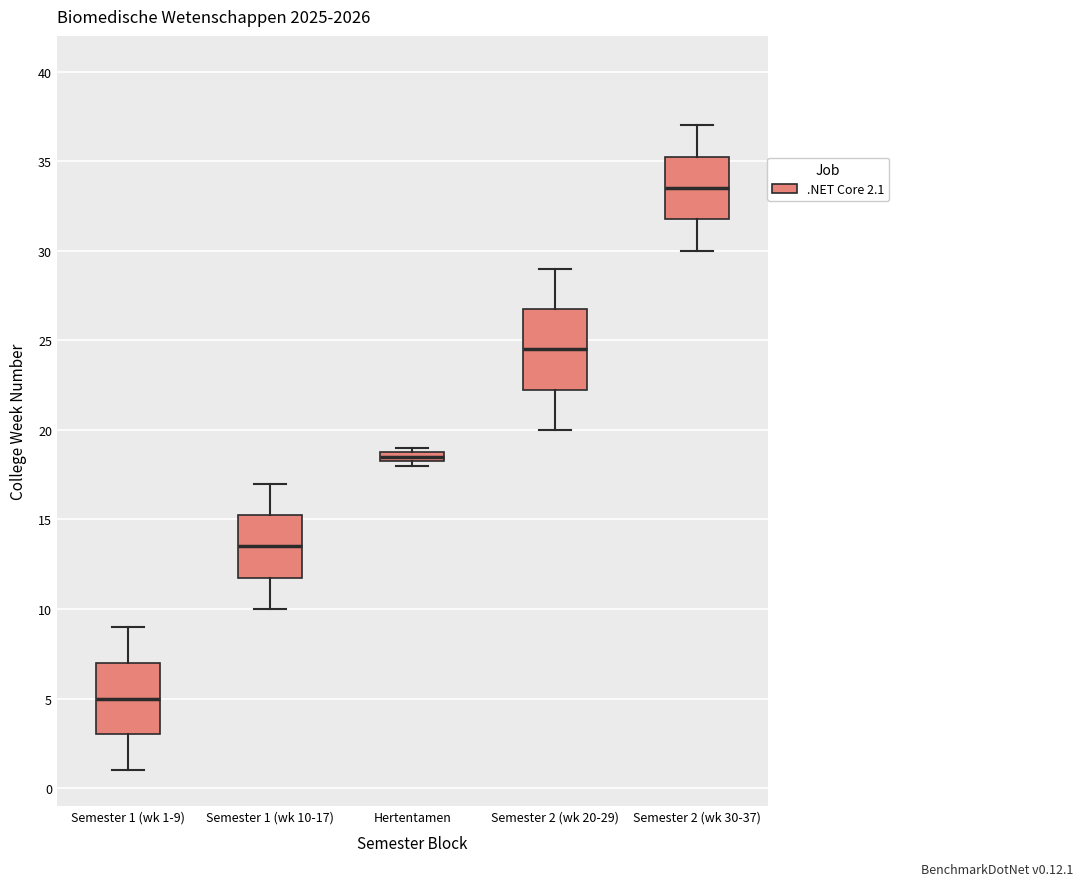

Where does the lower whisker of the box for Semester 1 (wk 1-9) end on the y-axis? The values are not printed on the chart, so give them approximately, as read against the axis.

1.0